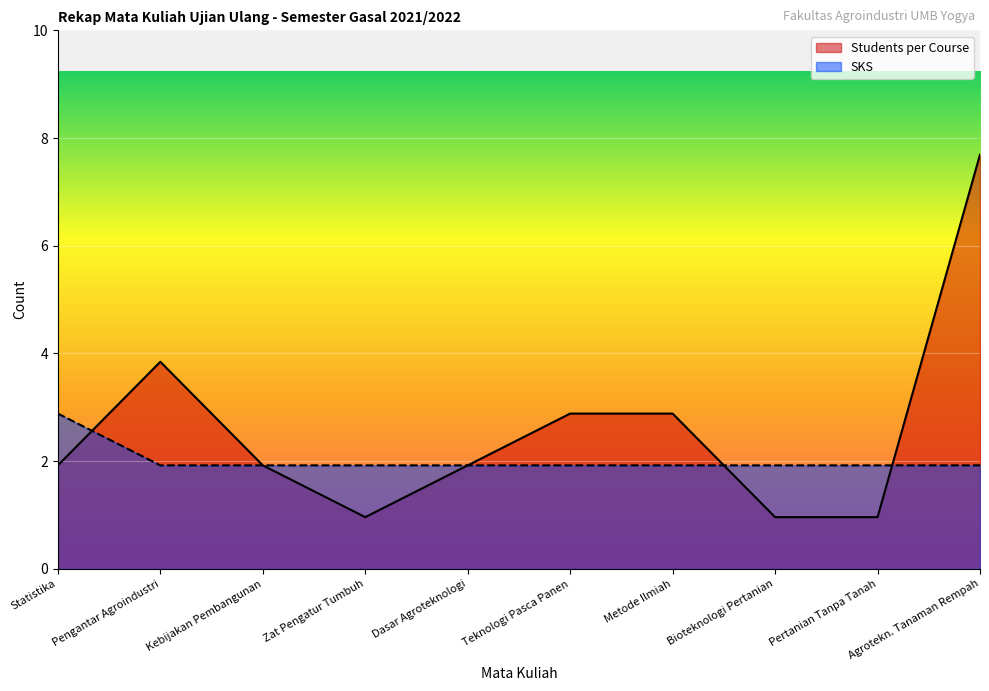

Between which two adjacent categories do Students per Course and SKS first intersect?

Statistika and Pengantar Agroindustri